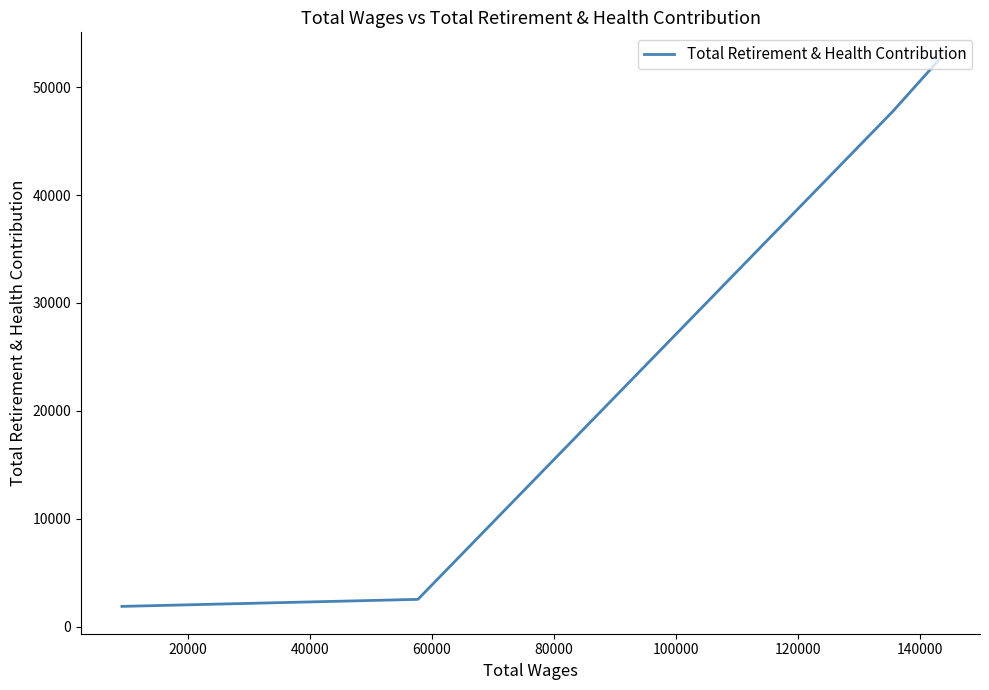

Is this an area chart (filled region under the line)?

No